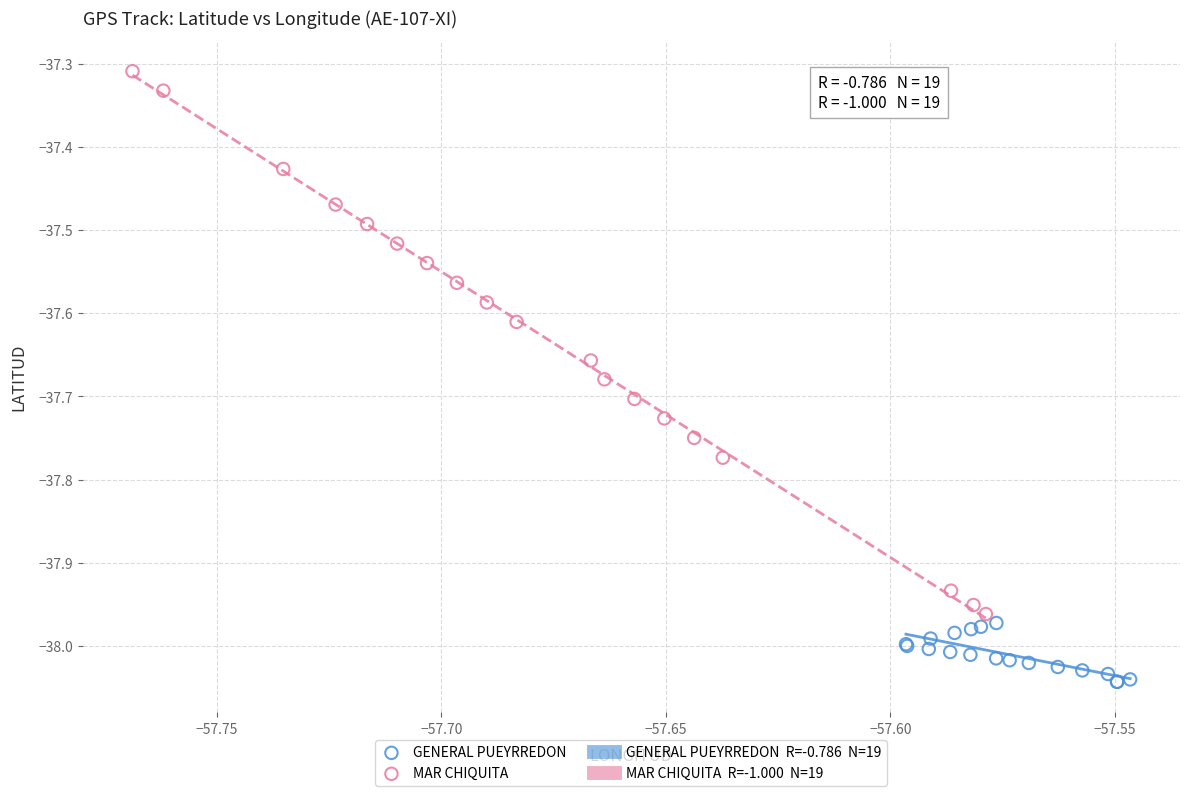

Which series reaches the maximum Y coordinate?

MAR CHIQUITA